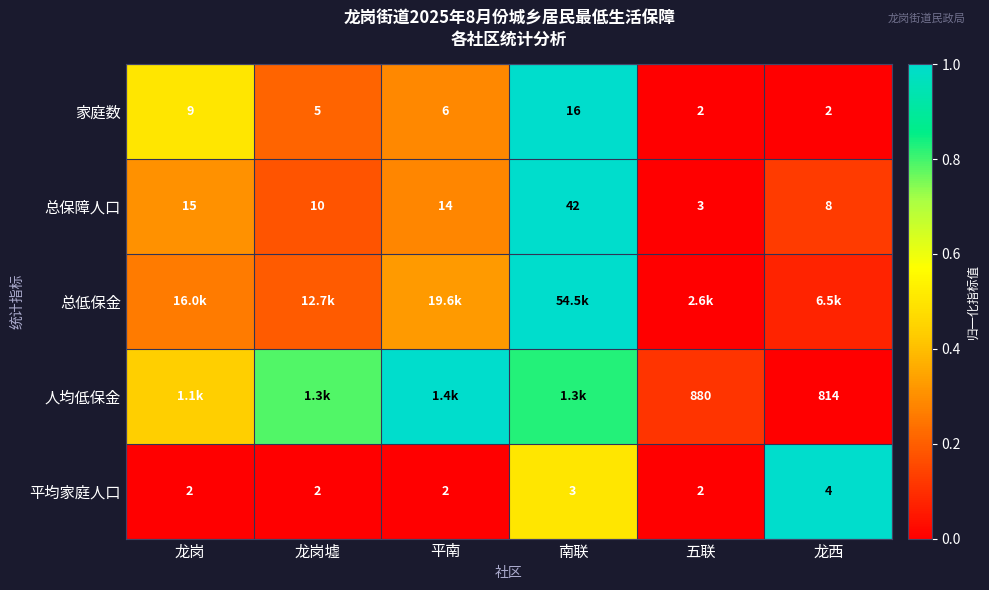

Where does the 家庭数 series first go above 6?

龙岗